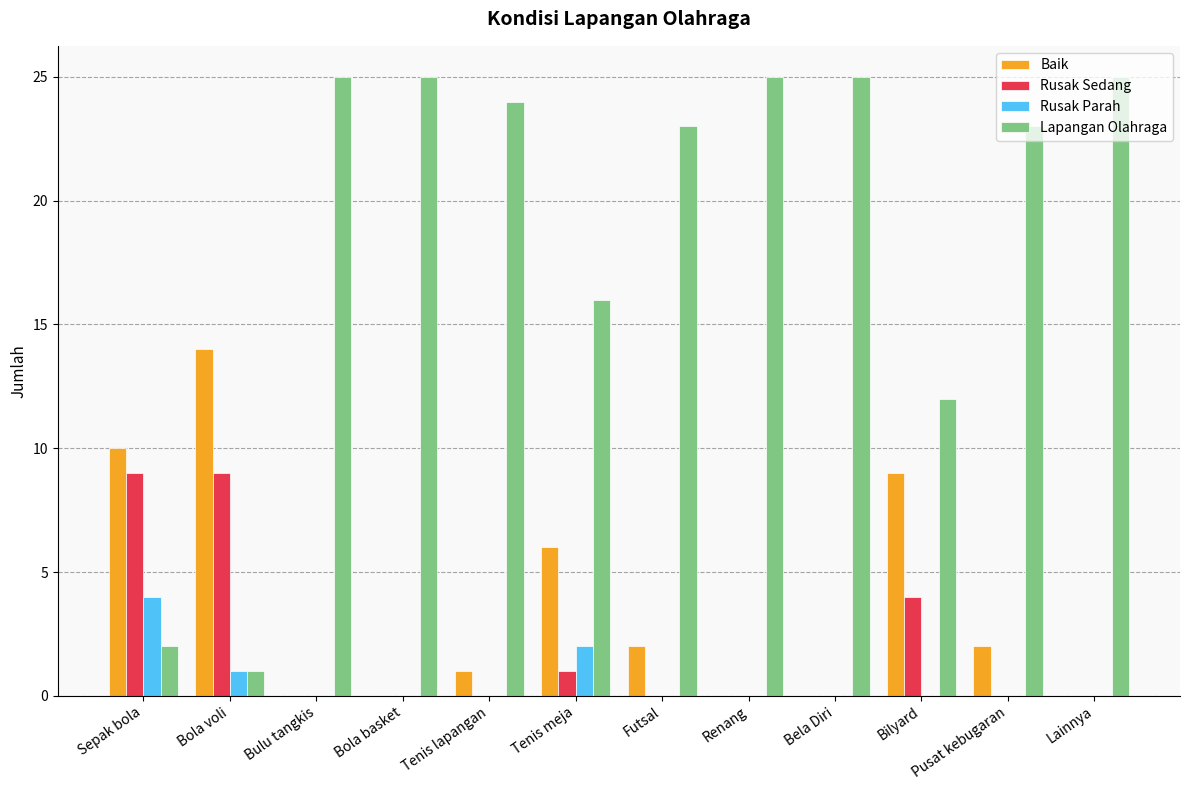

Reading left to right, list all the values displayed in this chart.

Baik: Sepak bola=10	Bola voli=14	Bulu tangkis=0	Bola basket=0	Tenis lapangan=1	Tenis meja=6	Futsal=2	Renang=0	Bela Diri=0	Bilyard=9	Pusat kebugaran=2	Lainnya=0
Rusak Sedang: Sepak bola=9	Bola voli=9	Bulu tangkis=0	Bola basket=0	Tenis lapangan=0	Tenis meja=1	Futsal=0	Renang=0	Bela Diri=0	Bilyard=4	Pusat kebugaran=0	Lainnya=0
Rusak Parah: Sepak bola=4	Bola voli=1	Bulu tangkis=0	Bola basket=0	Tenis lapangan=0	Tenis meja=2	Futsal=0	Renang=0	Bela Diri=0	Bilyard=0	Pusat kebugaran=0	Lainnya=0
Lapangan Olahraga: Sepak bola=2	Bola voli=1	Bulu tangkis=25	Bola basket=25	Tenis lapangan=24	Tenis meja=16	Futsal=23	Renang=25	Bela Diri=25	Bilyard=12	Pusat kebugaran=23	Lainnya=25